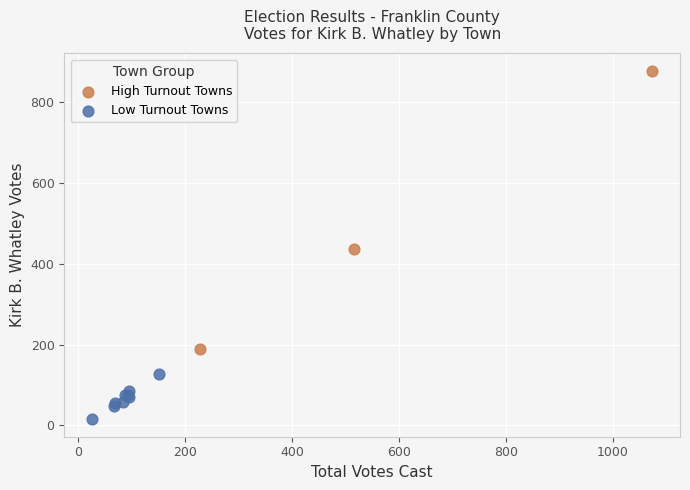

Which series has the widest spread of Y values?

High Turnout Towns